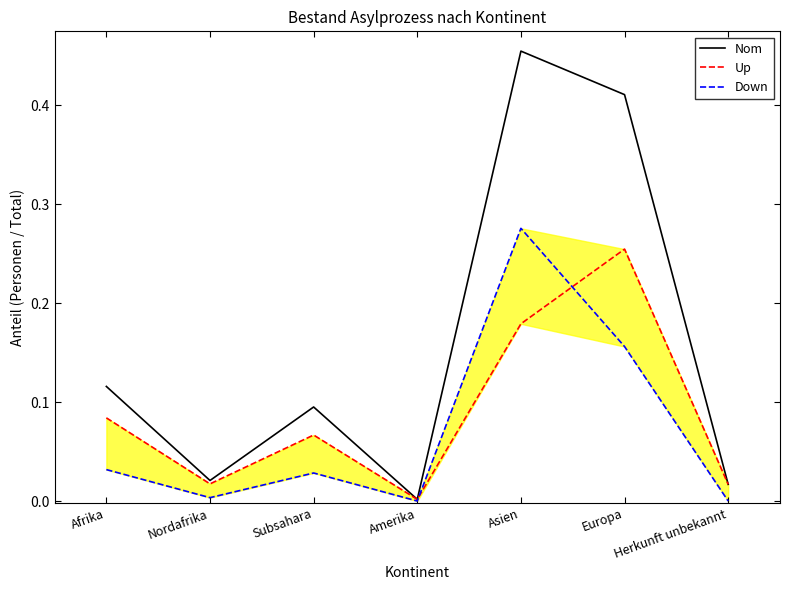

True or false: Up and Nom intersect in this chart.

False